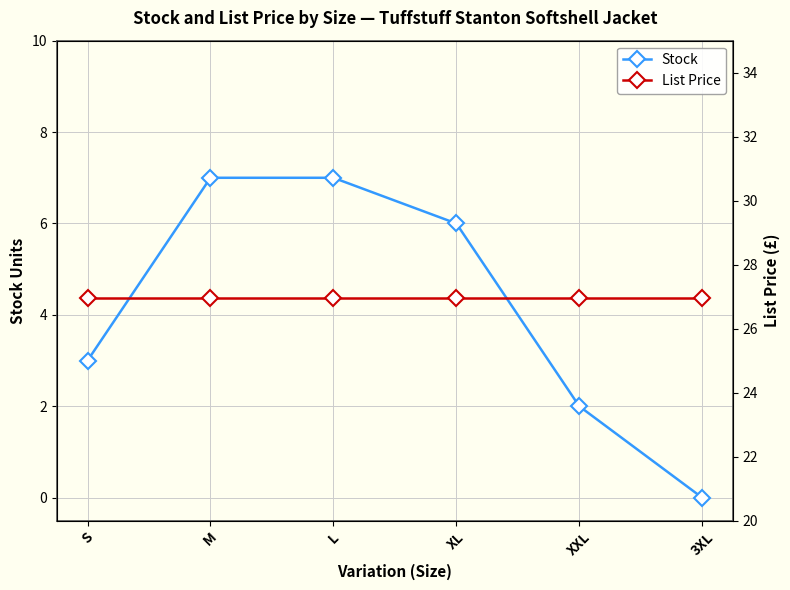

How many values in the Stock series are below 6?

3